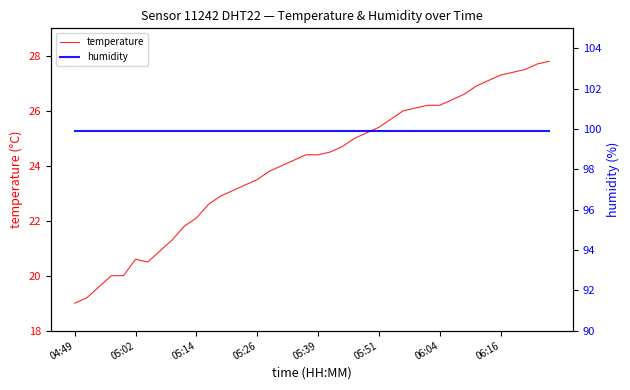

How many categories are shown in the chart?

40